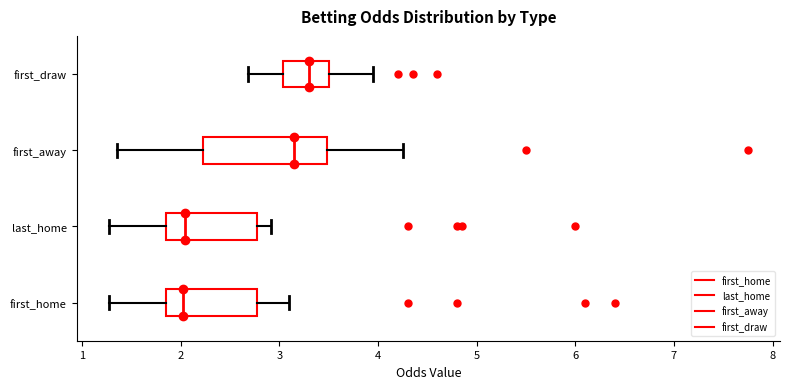

Reading bottom to top, read every box against the x-axis: the position of its median line, the range the box covers, and the ends of its whiskers. The values are not printed on the chart, so give them approximately, as read against the axis.

first_home: median 2.0, box 1.9 to 2.8, whiskers 1.3 to 3.1
last_home: median 2.0, box 1.9 to 2.8, whiskers 1.3 to 2.9
first_away: median 3.2, box 2.2 to 3.5, whiskers 1.4 to 4.3
first_draw: median 3.3, box 3.0 to 3.5, whiskers 2.7 to 4.0